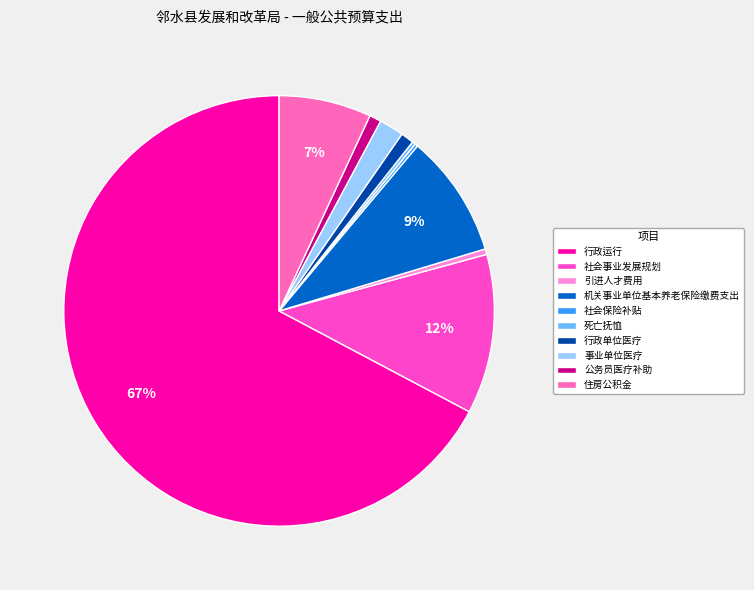

What is the largest slice in the pie chart?

行政运行